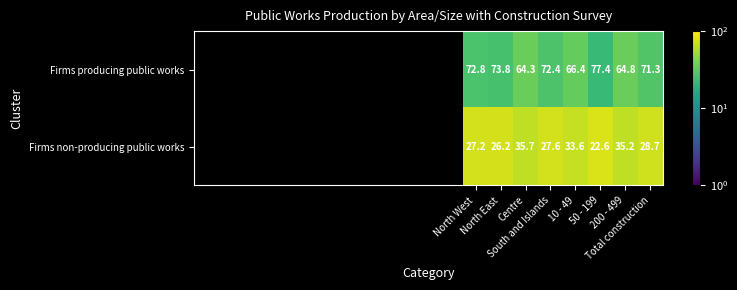

Which series has the largest total across all categories?

Firms producing public works